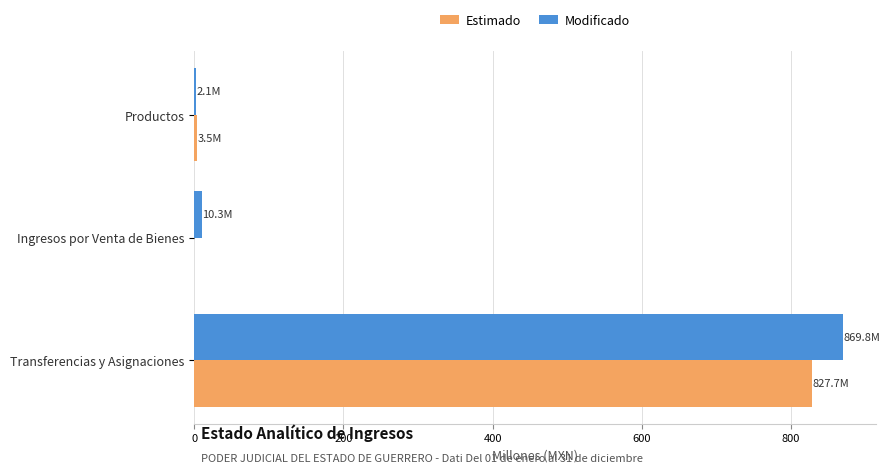

What is the sum of all Estimado values?

831.2